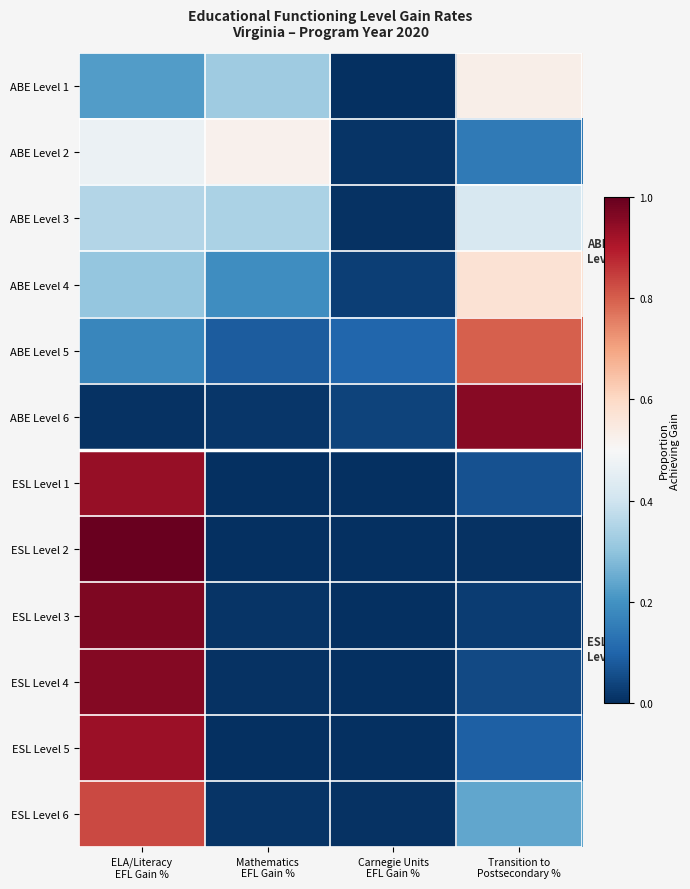

List the series in order of their peak value, highest first.

ESL Level 2, ESL Level 3, ESL Level 4, ABE Level 6, ESL Level 1, ESL Level 5, ESL Level 6, ABE Level 5, ABE Level 4, ABE Level 1, ABE Level 2, ABE Level 3